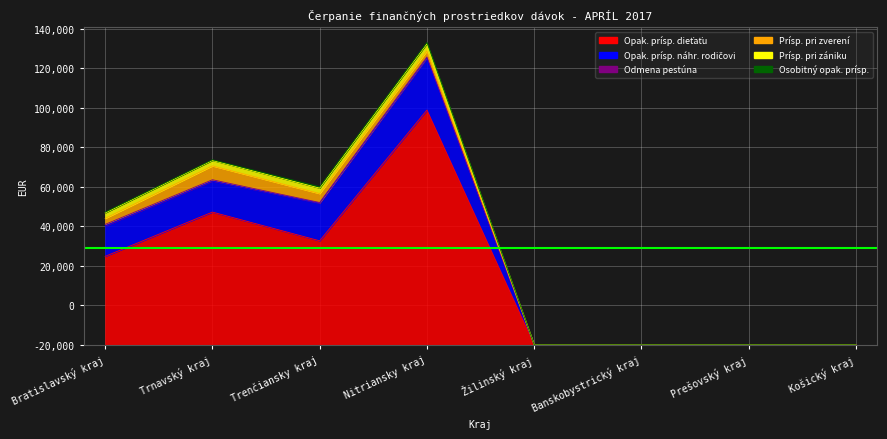

True or false: Osobitný opak. prísp. and Prísp. pri zániku intersect in this chart.

False